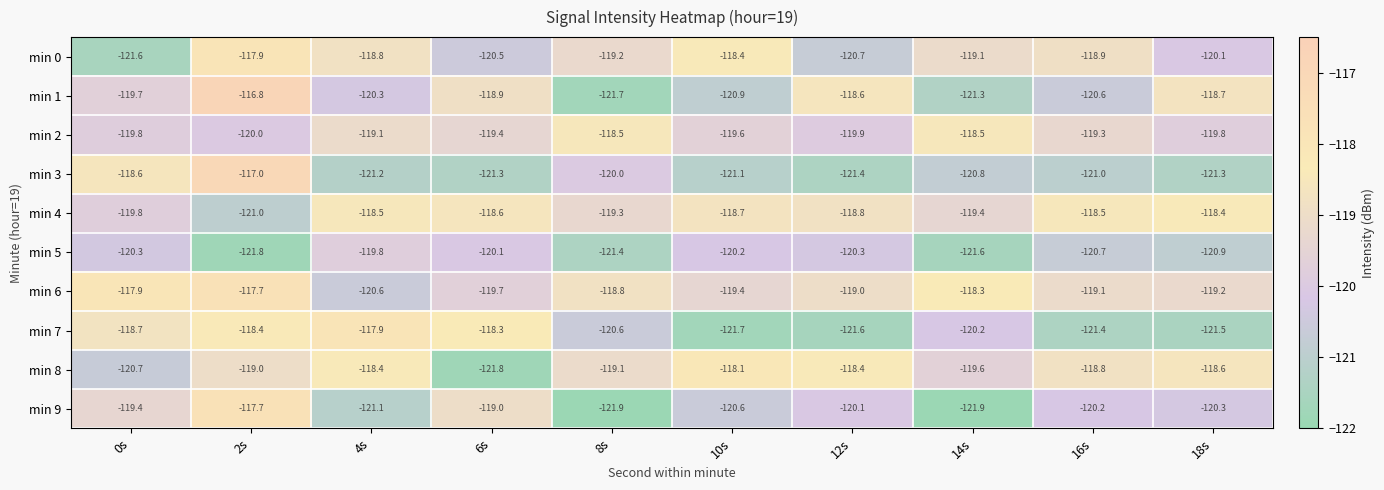

The value of min 3 at 10s is -67.9. True or false?

False